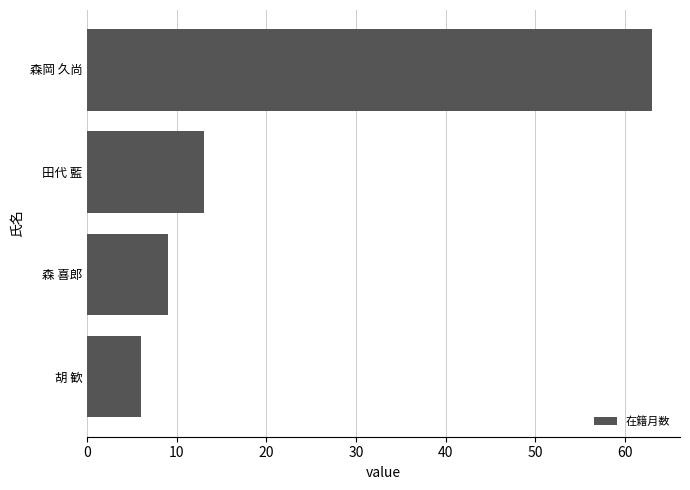

List the labels in order of value, largest first.

森岡 久尚, 田代 藍, 森 喜郎, 胡 歓